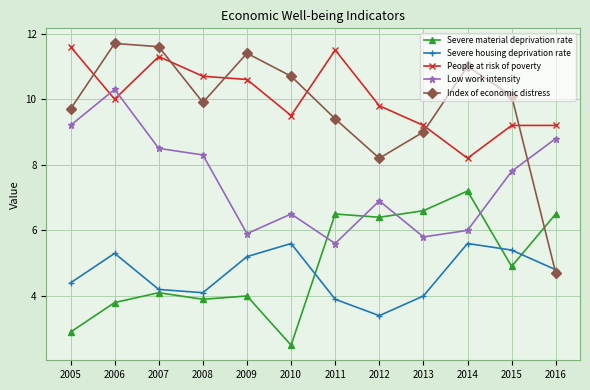

True or false: Severe material deprivation rate has a value of 6.5 at 2016.

True